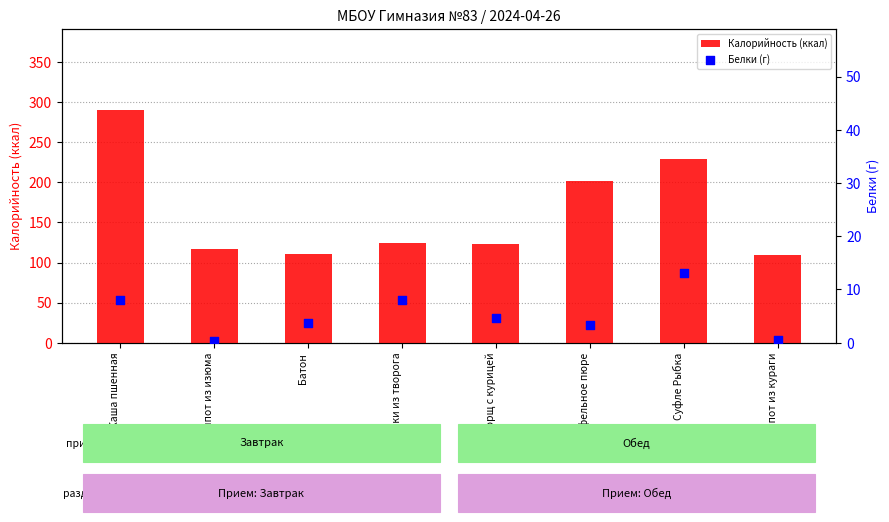

Which series reaches the maximum Y coordinate?

Калорийность (ккал)